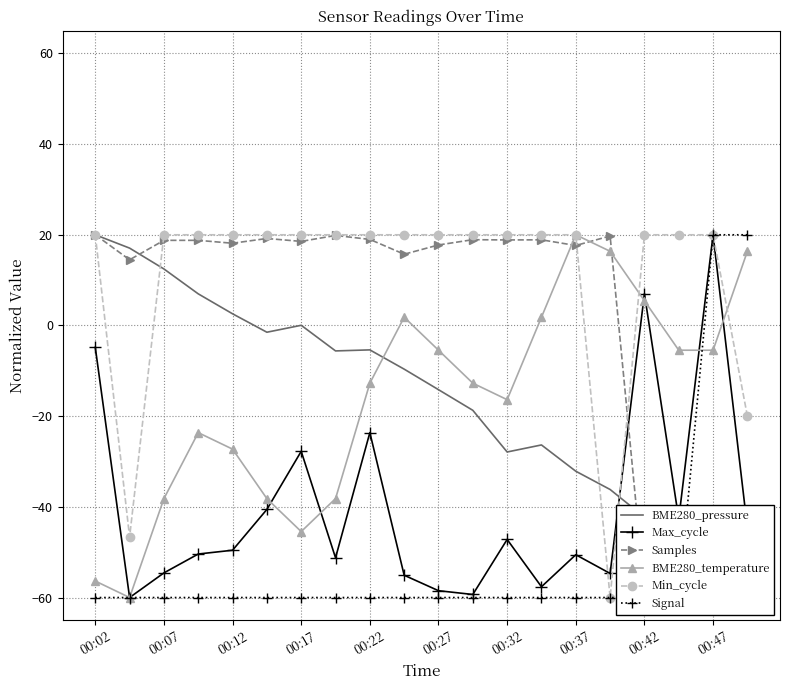

Which label corresponds to the largest value in the chart?

00:02